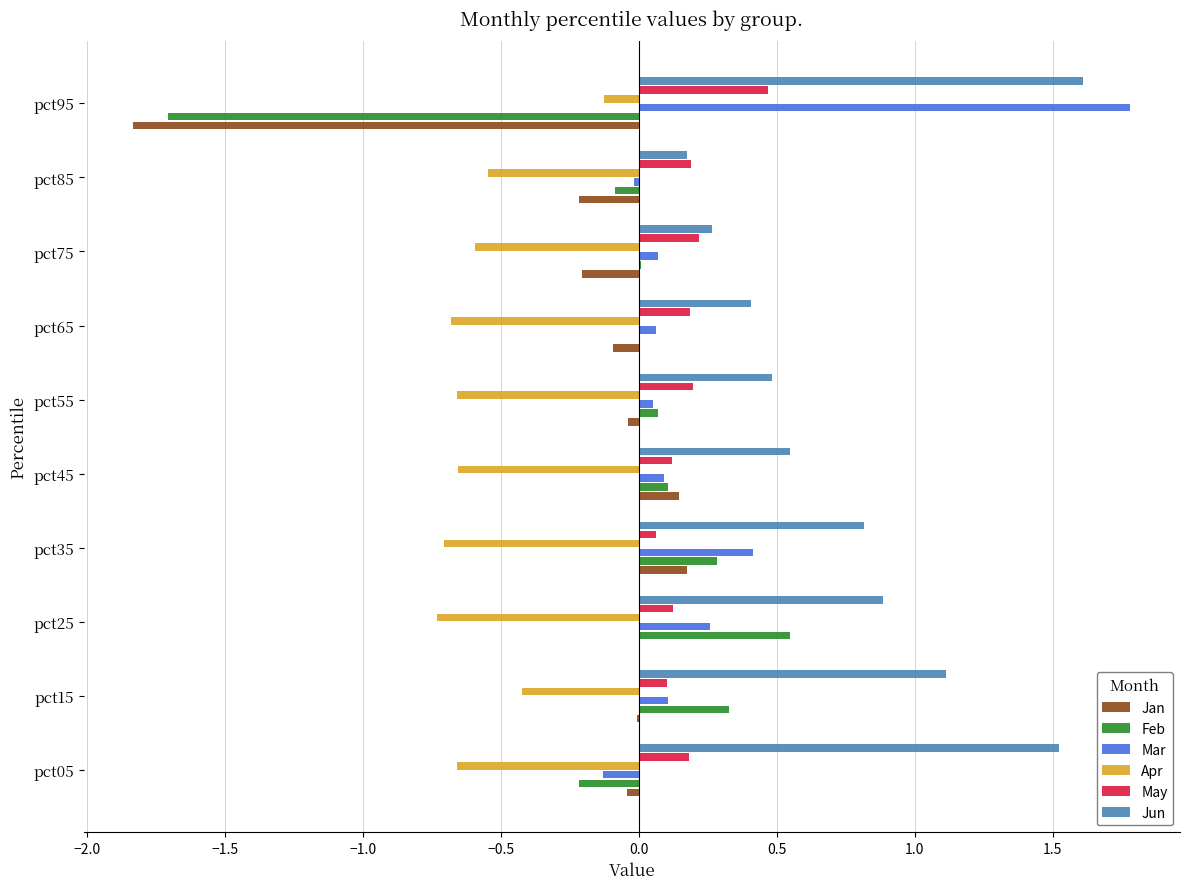

What is the sum of all Mar values?

2.7